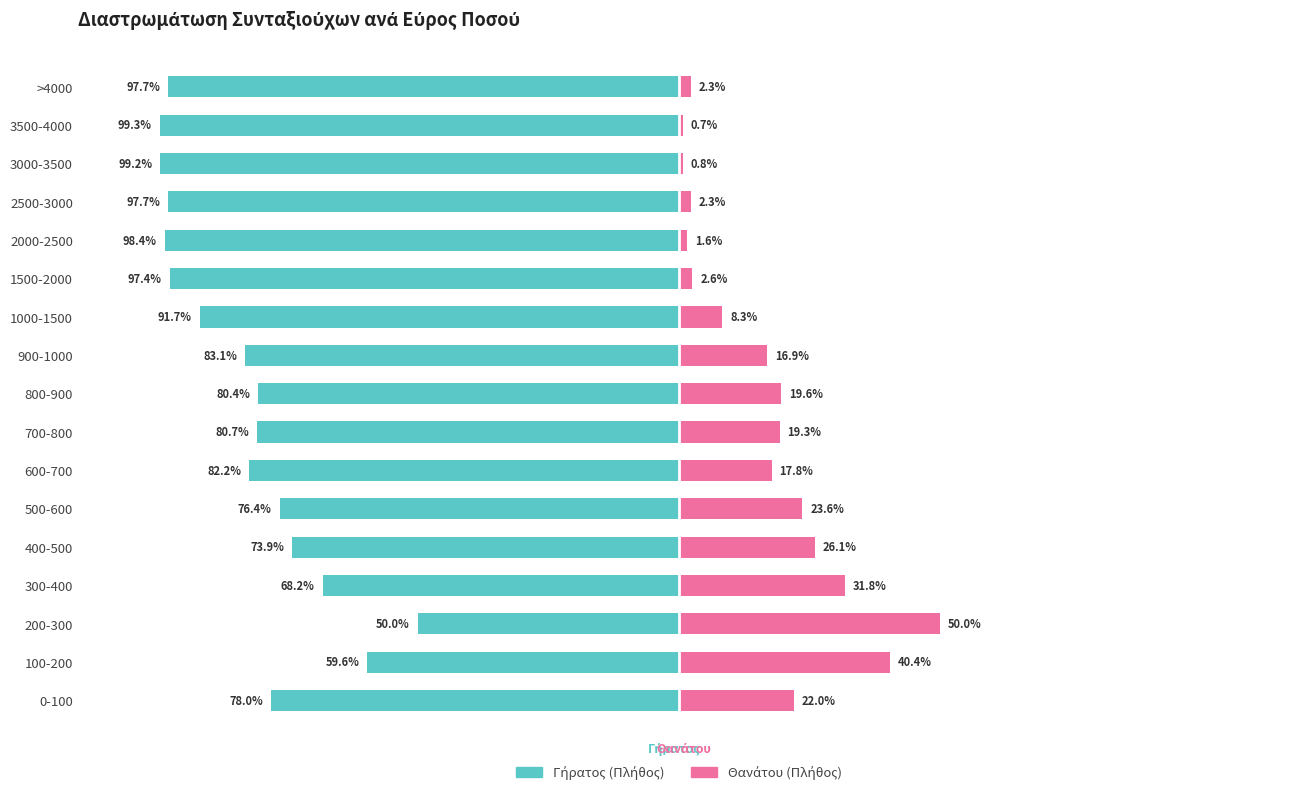

Is the value of Θανάτου (Πλήθος) at 200-300 greater than the value of Γήρατος (Πλήθος) at 0-100?

Yes